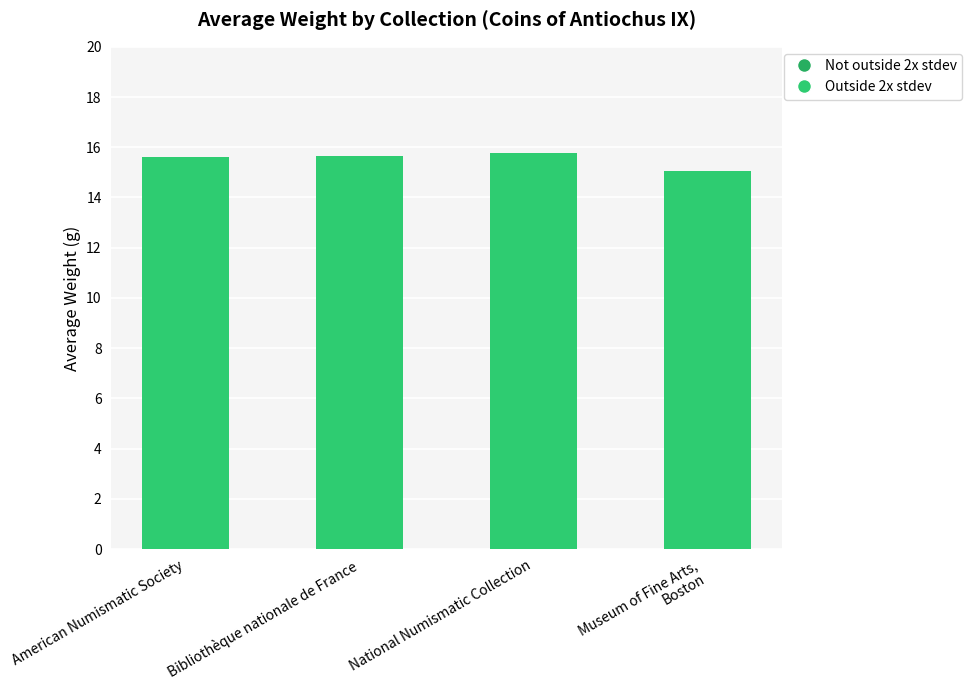

Is it true that the value at Bibliothèque nationale de France is 6.6?

False